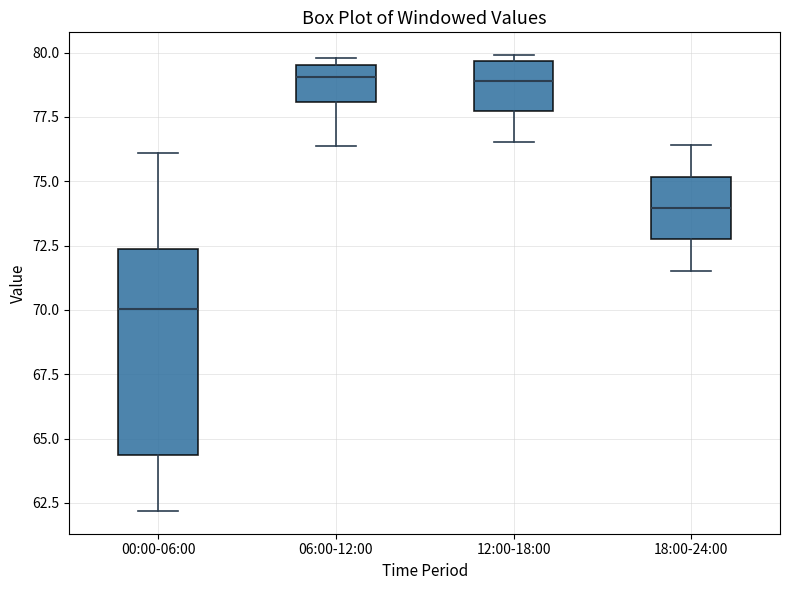

Reading left to right, transcribe this box plot: for each box, give where its median line is, the range the box spans, and where its two whiskers end, as read against the y-axis. The values are not printed on the chart, so give them approximately, as read against the axis.

00:00-06:00: median 70.0, box 64.5 to 72.5, whiskers 62.0 to 76.0
06:00-12:00: median 79.0, box 78.0 to 79.5, whiskers 76.5 to 80.0
12:00-18:00: median 79.0, box 77.5 to 79.5, whiskers 76.5 to 80.0
18:00-24:00: median 74.0, box 72.5 to 75.0, whiskers 71.5 to 76.5